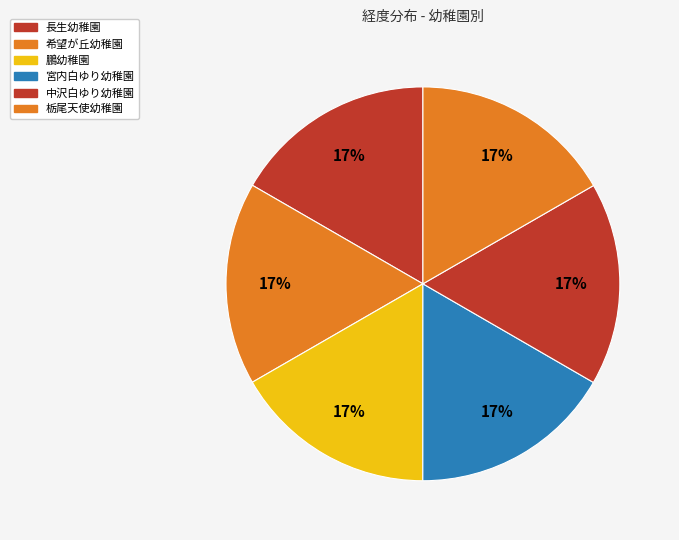

Does 中沢白ゆり幼稚園 represent more than half of the total?

No